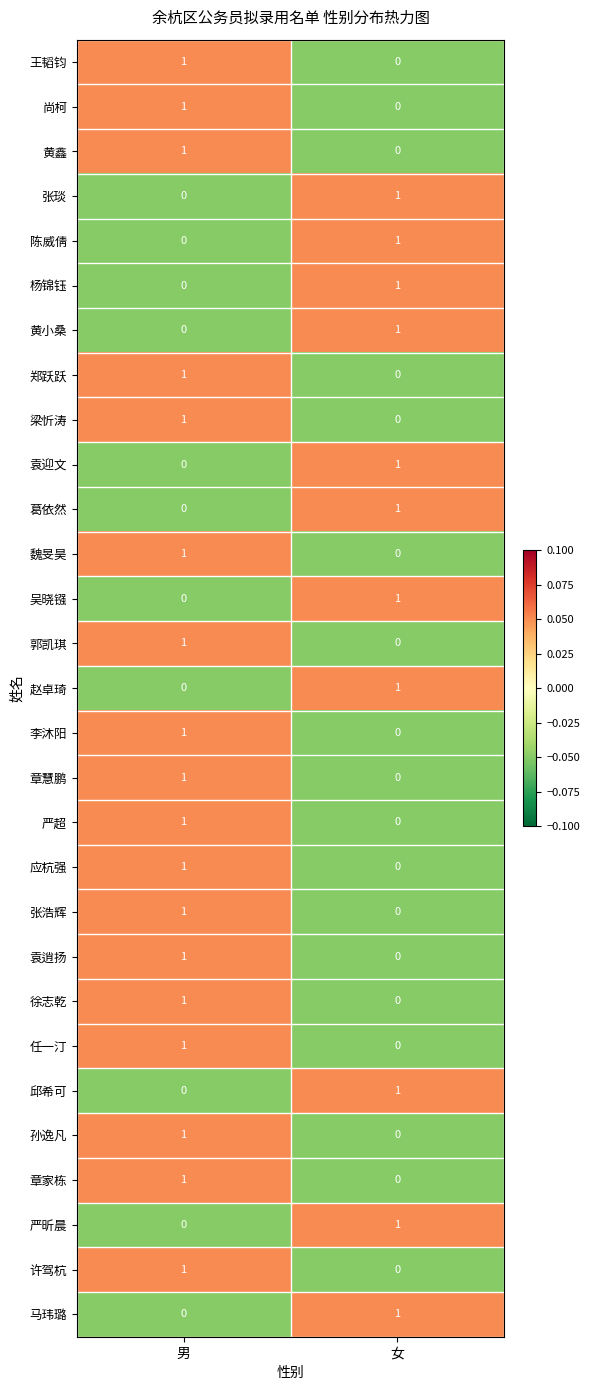

Which category has the highest value in the 许驾杭 series?

男